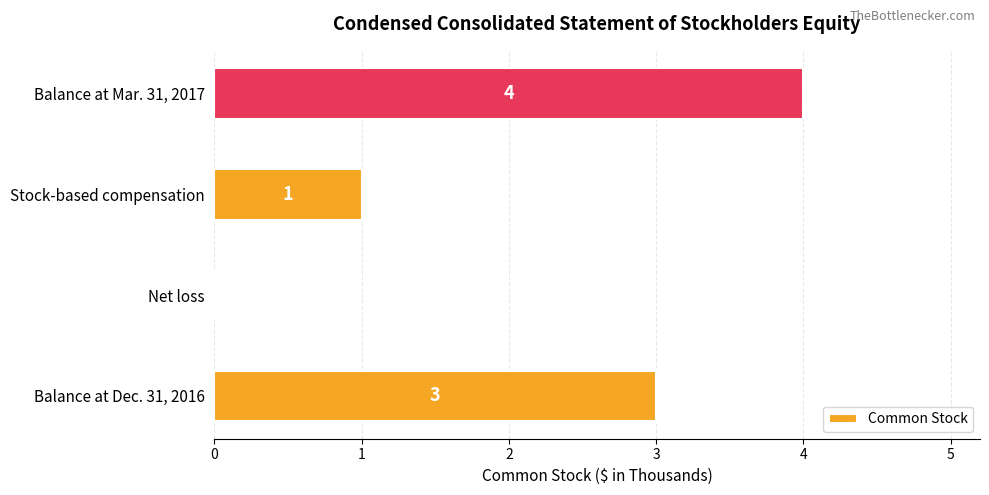

How many values are between 1 and 4?

3